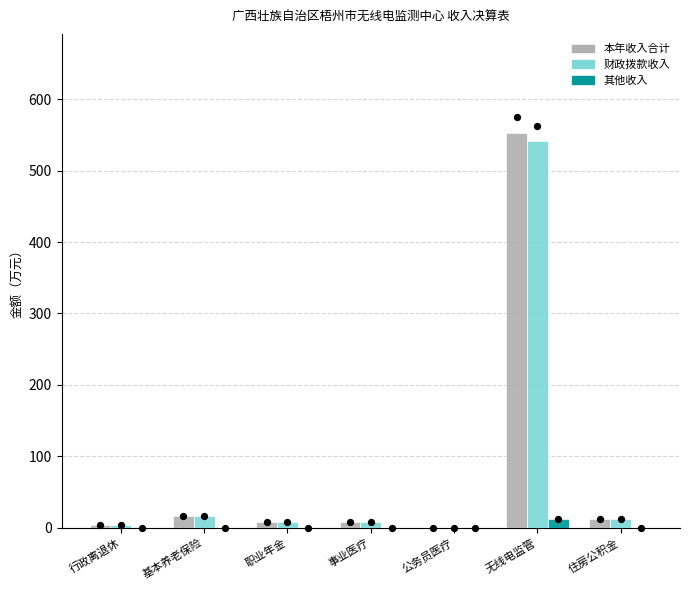

Which series has the largest total across all categories?

本年收入合计